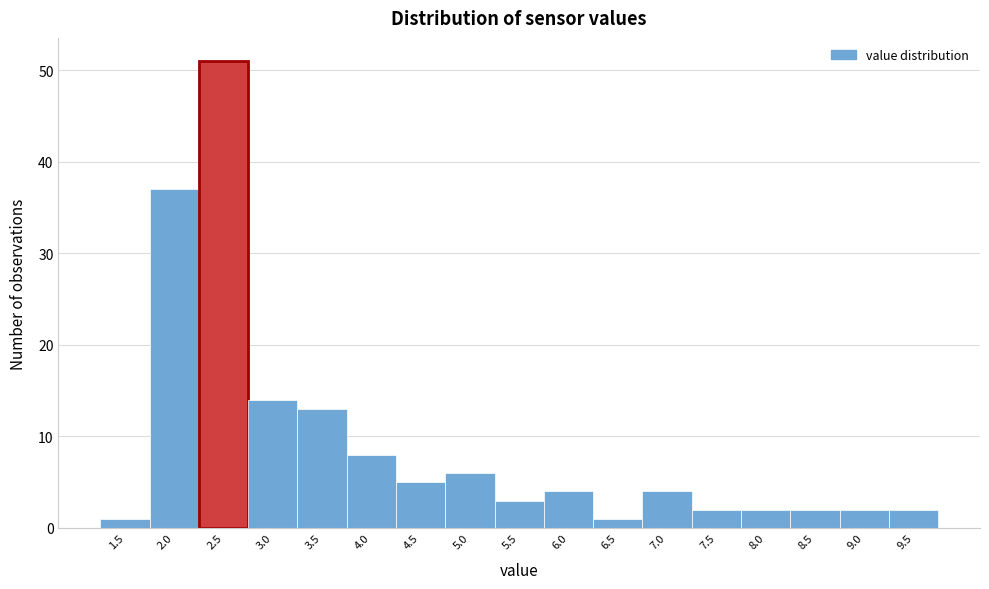

Reading right to left, extract all data points from this chart.

2	2	2	2	2	4	1	4	3	6	5	8	13	14	51	37	1